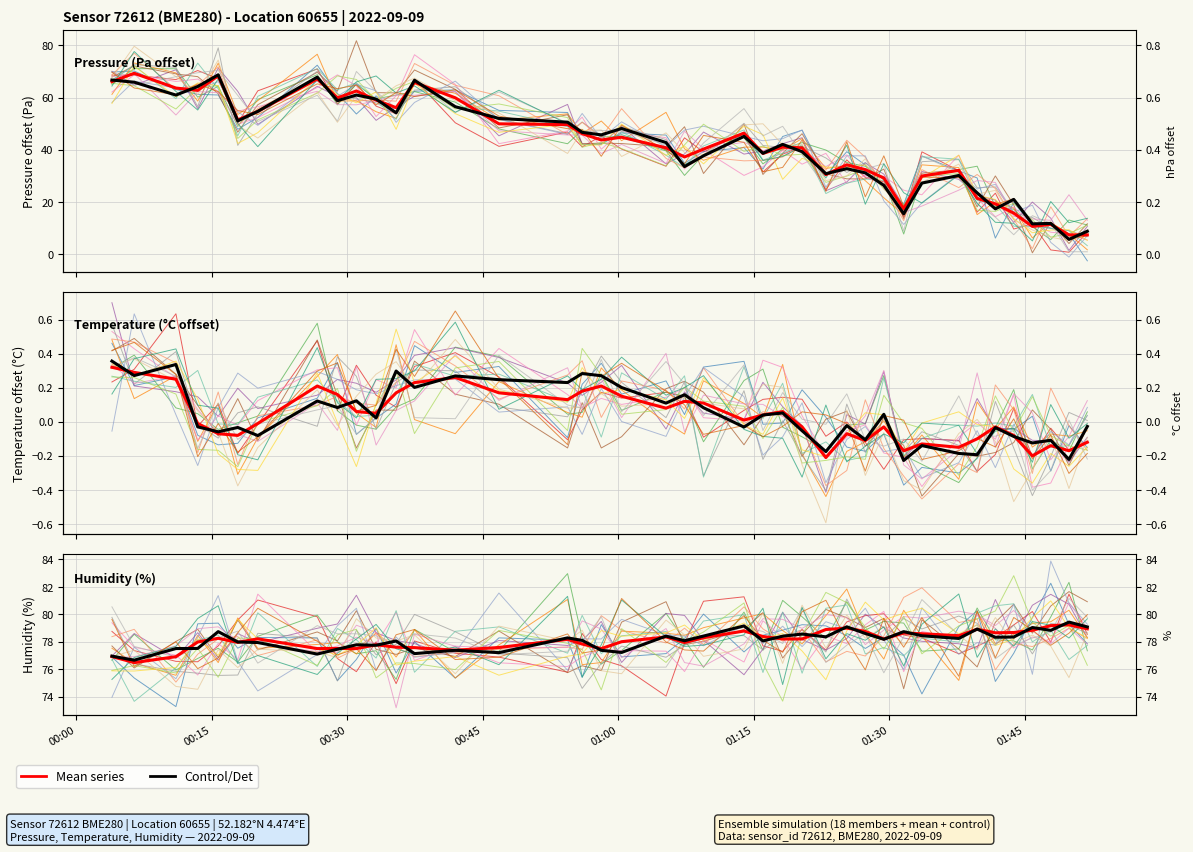

Reading left to right, what are all the values shown in this chart?

Pressure (mean): 66.1	69.3	63.7	62.8	68.4	51.5	54.7	67.2	59.9	62.6	59.1	56.2	65.8	59.9	50.0	49.7	46.2	43.8	44.8	40.8	37.3	40.3	46.4	38.6	41.1	40.8	30.5	34.3	32.4	29.2	17.3	30.0	32.1	21.4	19.3	15.8	10.7	11.4	7.4	7.4
Pressure (control): 66.7	65.9	61.0	64.3	68.8	51.1	54.8	67.9	58.8	61.0	59.5	54.2	66.7	56.5	52.0	50.6	46.7	45.7	48.2	42.8	33.6	37.7	45.2	38.7	42.1	39.3	30.9	32.8	31.2	26.4	15.5	27.3	30.2	23.5	17.4	21.0	11.6	11.8	5.7	8.8
Temperature (mean): 0.3	0.3	0.2	-0.0	-0.1	-0.1	-0.0	0.2	0.2	0.1	0.1	0.2	0.2	0.3	0.2	0.1	0.2	0.2	0.1	0.1	0.1	0.1	0.0	0.0	0.1	-0.0	-0.2	-0.1	-0.1	-0.0	-0.2	-0.1	-0.1	-0.1	-0.0	-0.1	-0.2	-0.1	-0.2	-0.1
Temperature (control): 0.4	0.3	0.3	-0.0	-0.1	-0.0	-0.1	0.1	0.1	0.1	0.0	0.3	0.2	0.3	0.2	0.2	0.3	0.3	0.2	0.1	0.2	0.1	-0.0	0.0	0.1	-0.1	-0.2	-0.0	-0.1	0.0	-0.2	-0.1	-0.2	-0.2	-0.0	-0.1	-0.1	-0.1	-0.2	-0.0
Humidity (mean): 76.9	76.5	76.9	78.0	78.3	78.0	78.2	77.5	77.5	77.5	77.8	77.6	77.6	77.4	77.6	78.2	77.8	77.5	78.0	78.4	78.0	78.3	78.8	78.4	78.2	78.2	78.9	79.0	78.8	78.2	78.6	78.6	78.5	78.9	78.7	78.7	78.8	79.2	79.2	79.0
Humidity (control): 77.0	76.7	77.5	77.5	78.7	78.0	78.0	77.1	77.5	77.8	77.8	78.1	77.1	77.4	77.2	78.3	78.1	77.4	77.2	78.4	78.1	78.4	79.2	78.1	78.4	78.6	78.4	79.1	78.6	78.2	78.7	78.4	78.2	78.9	78.3	78.4	79.0	78.8	79.4	79.1